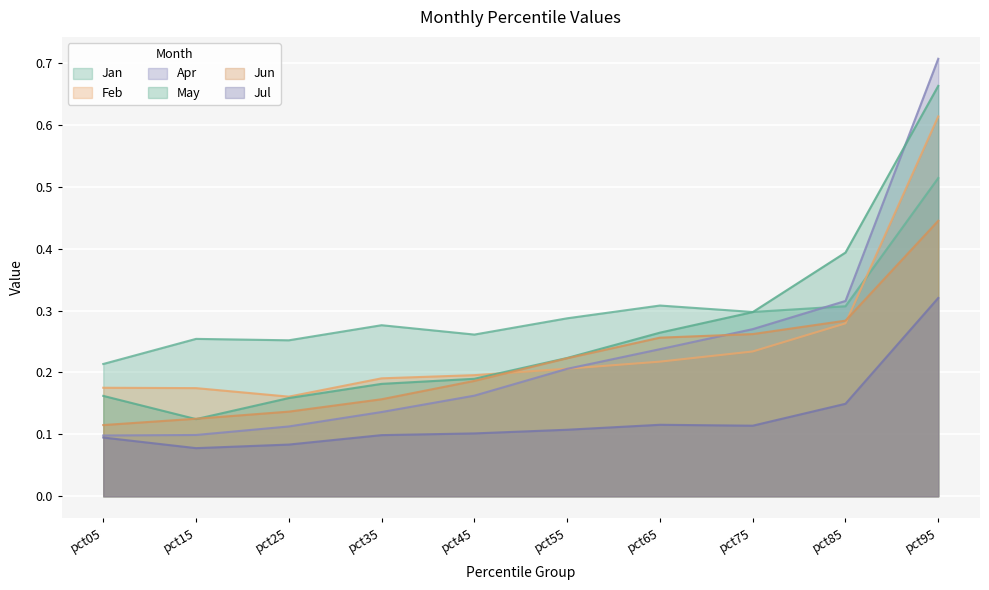

True or false: Jan has a value of 0.3 at pct05.

False